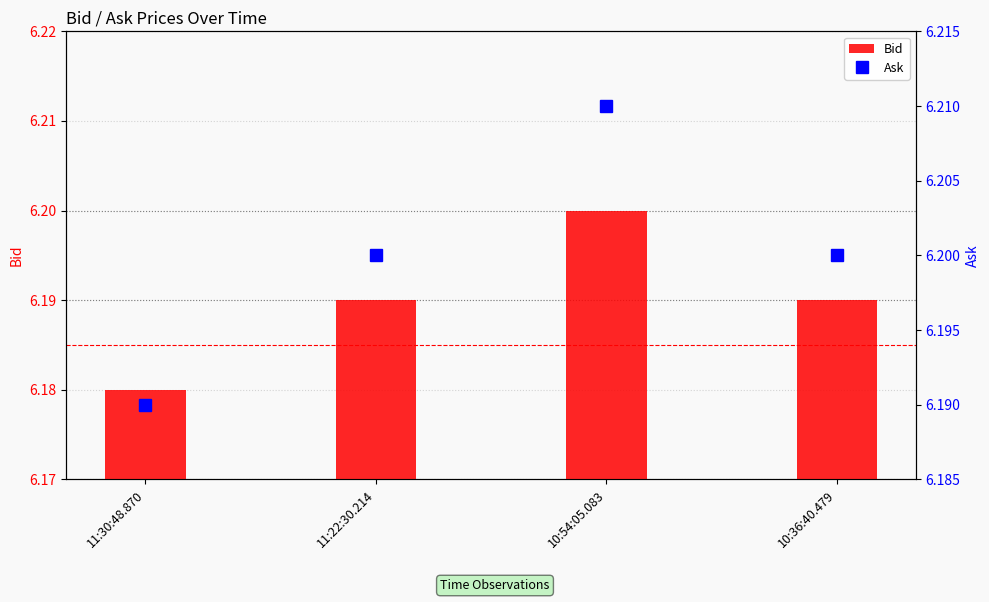

How many series are shown in this chart?

2